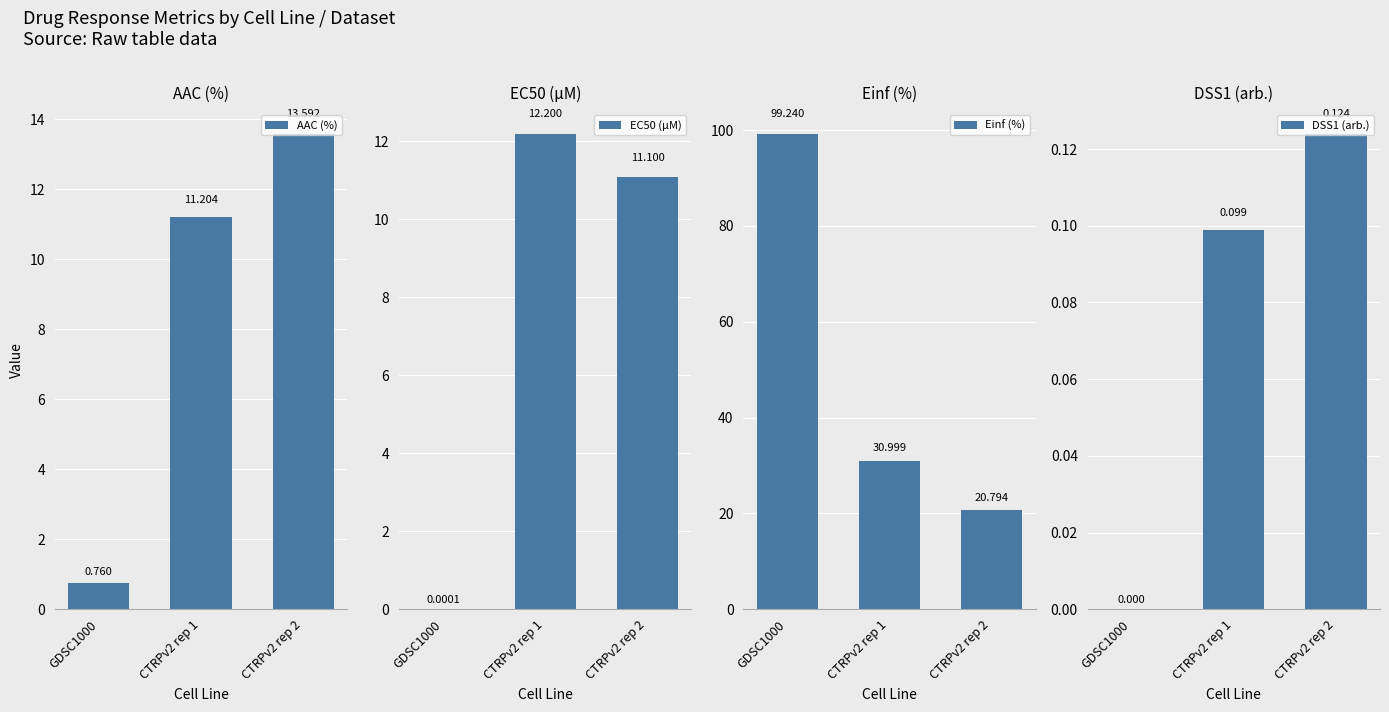

Rank the categories by EC50 (µM) value from highest to lowest.

CTRPv2 rep 1, CTRPv2 rep 2, GDSC1000